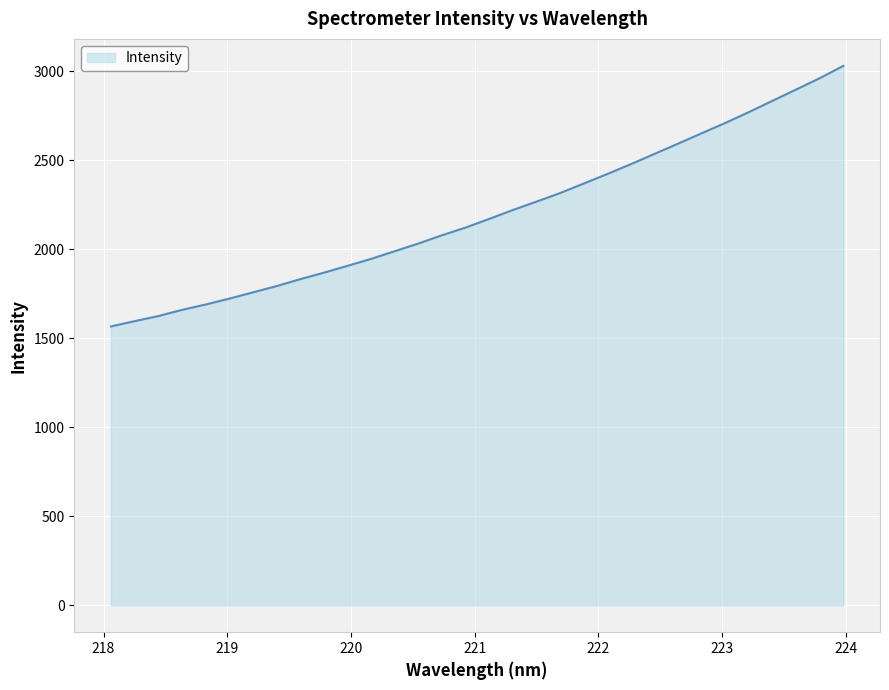

What is the smallest value displayed?

1565.8